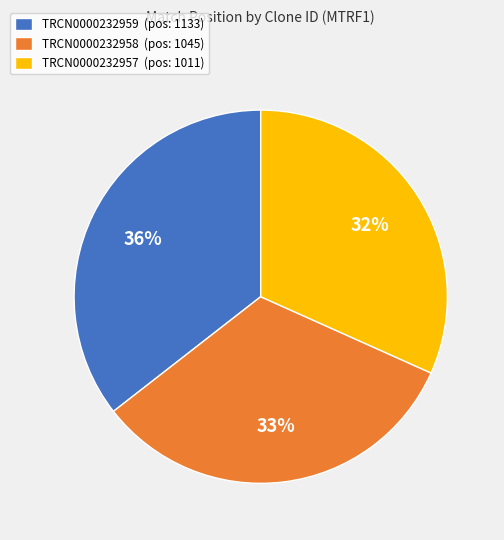

To the nearest percent, what percentage of the pie is TRCN0000232957?

32%